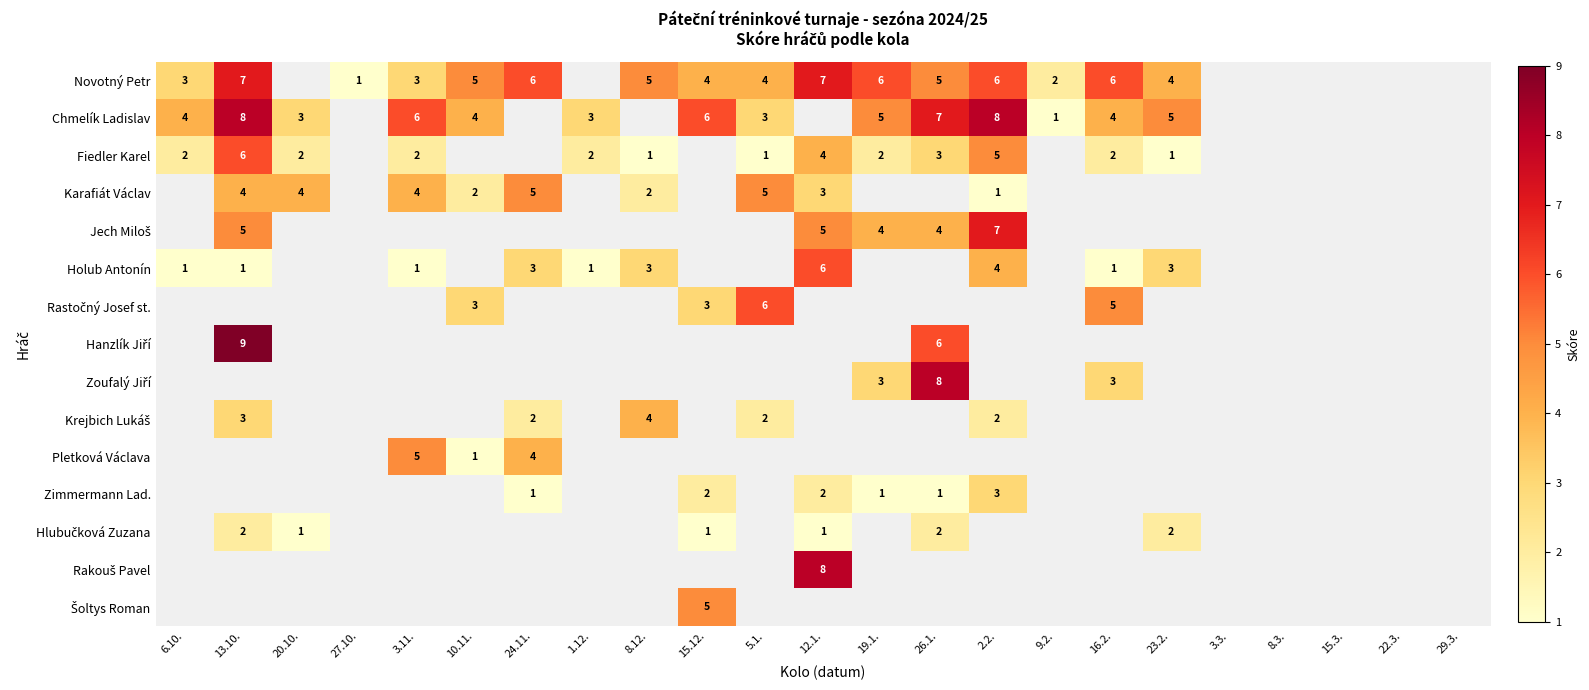

True or false: Novotný Petr has a value of 1 at 23.2..

False